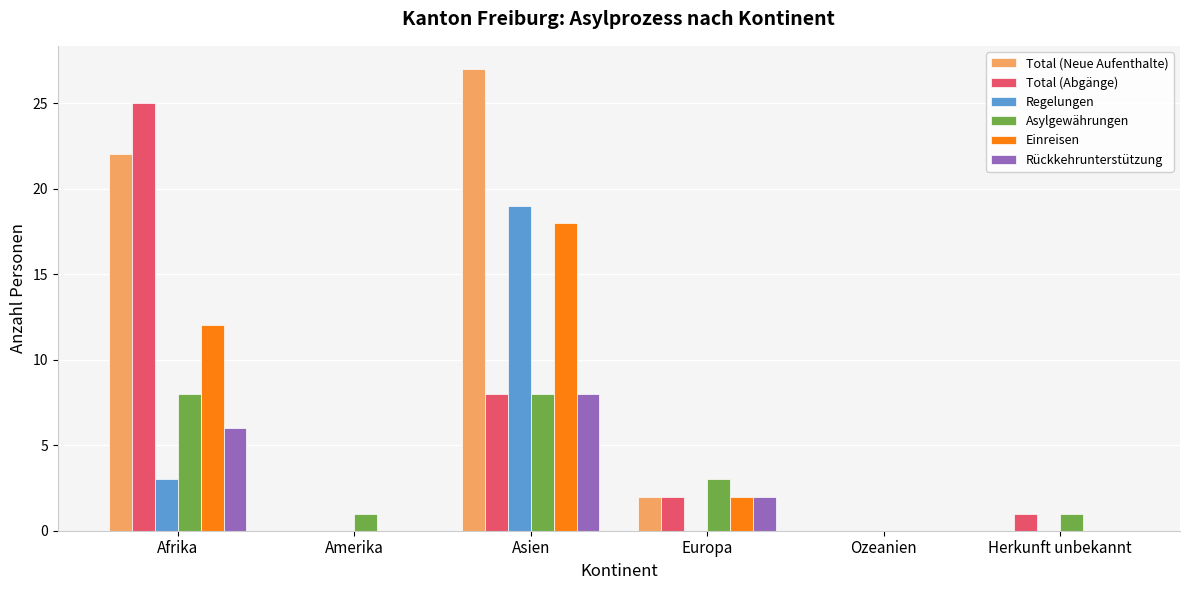

At which category is the sum across all series the highest?

Asien